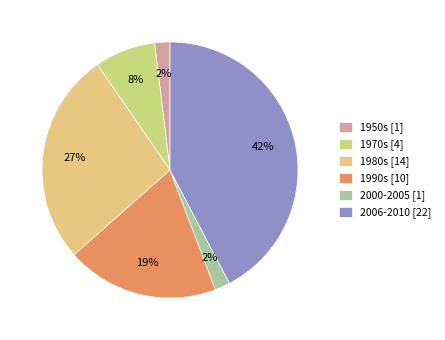

Count the number of slices in the pie.

6